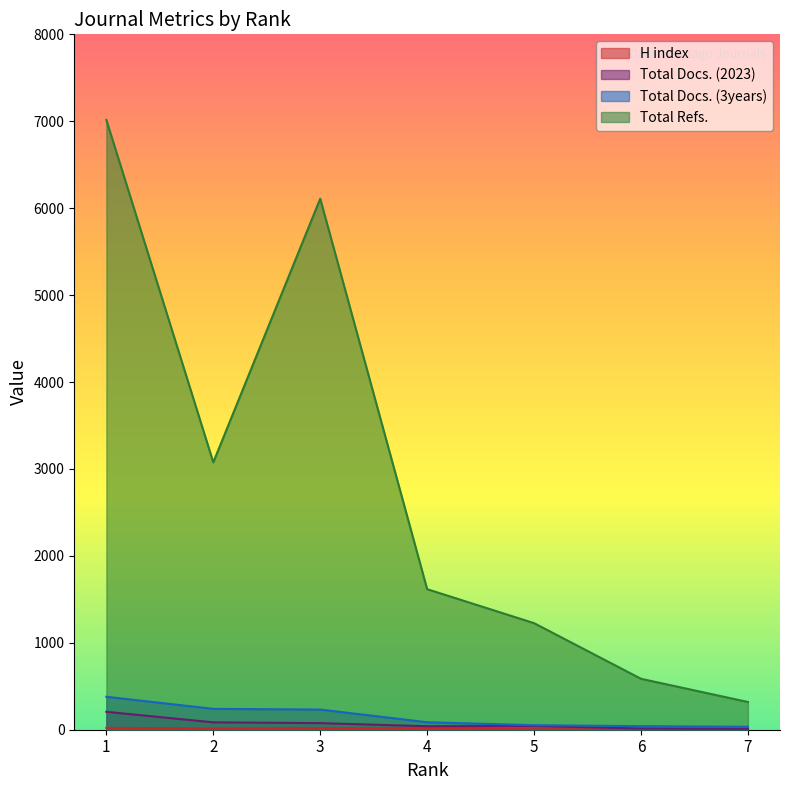

Reading left to right, transcribe all the data shown in this chart.

H index: 1=22	2=14	3=20	4=16	5=6	6=7	7=4
Total Docs. (2023): 1=206	2=85	3=76	4=40	5=43	6=14	7=10
Total Docs. (3years): 1=379	2=240	3=232	4=86	5=52	6=41	7=34
Total Refs.: 1=7015	2=3076	3=6109	4=1617	5=1226	6=586	7=319